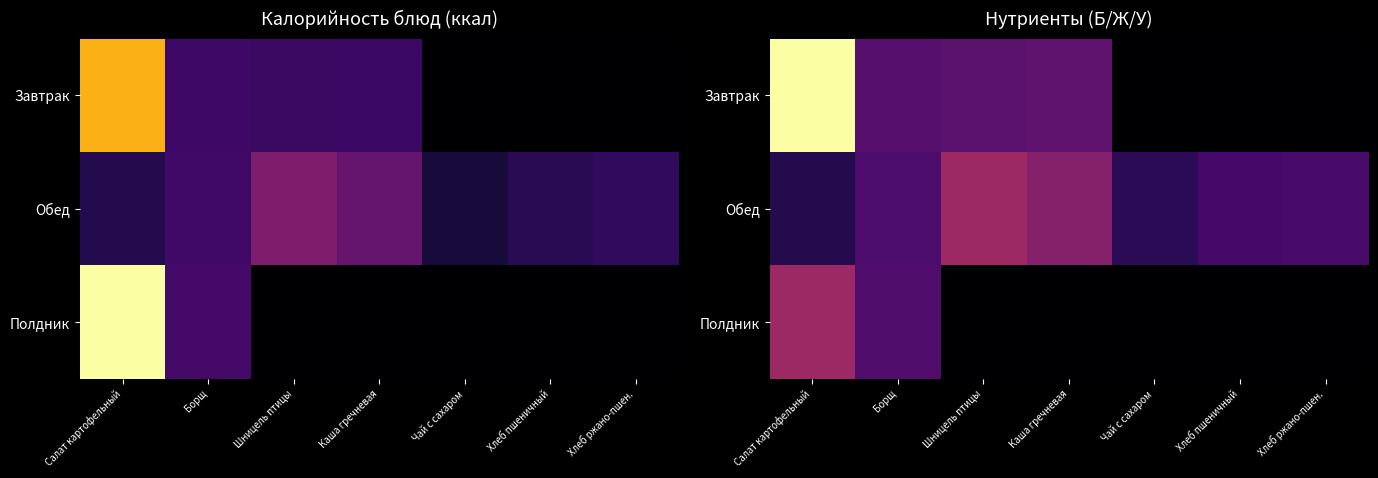

What is the sum of the Обед values at Чай с сахаром and Хлеб ржано-пшен.?

30.3